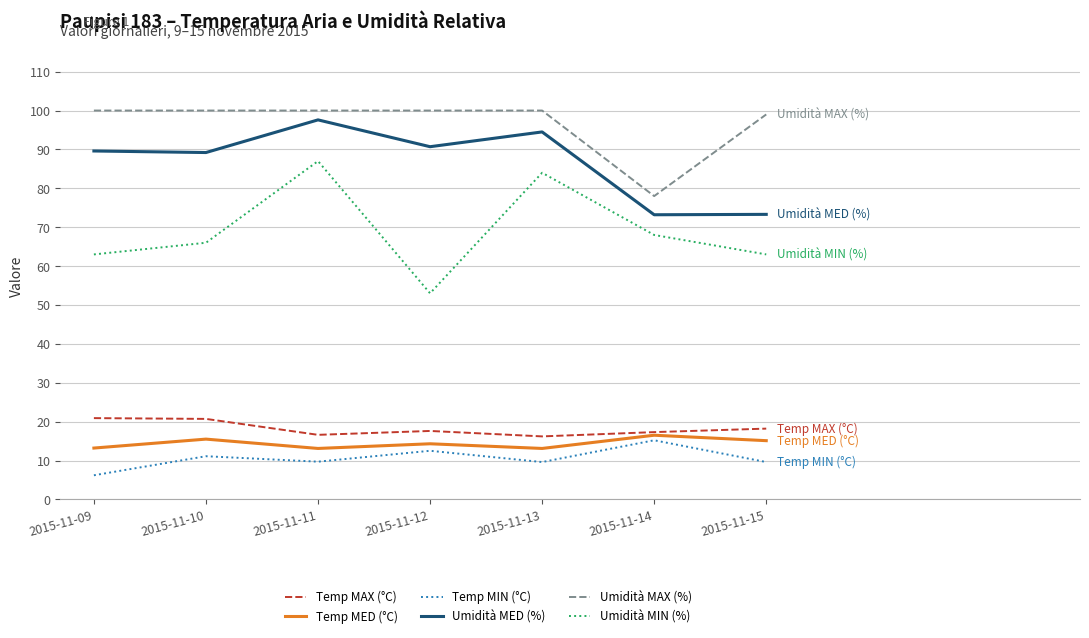

Rank the series by their maximum value, from highest to lowest.

Umidità MAX (%), Umidità MED (%), Umidità MIN (%), Temp MAX (°C), Temp MED (°C), Temp MIN (°C)